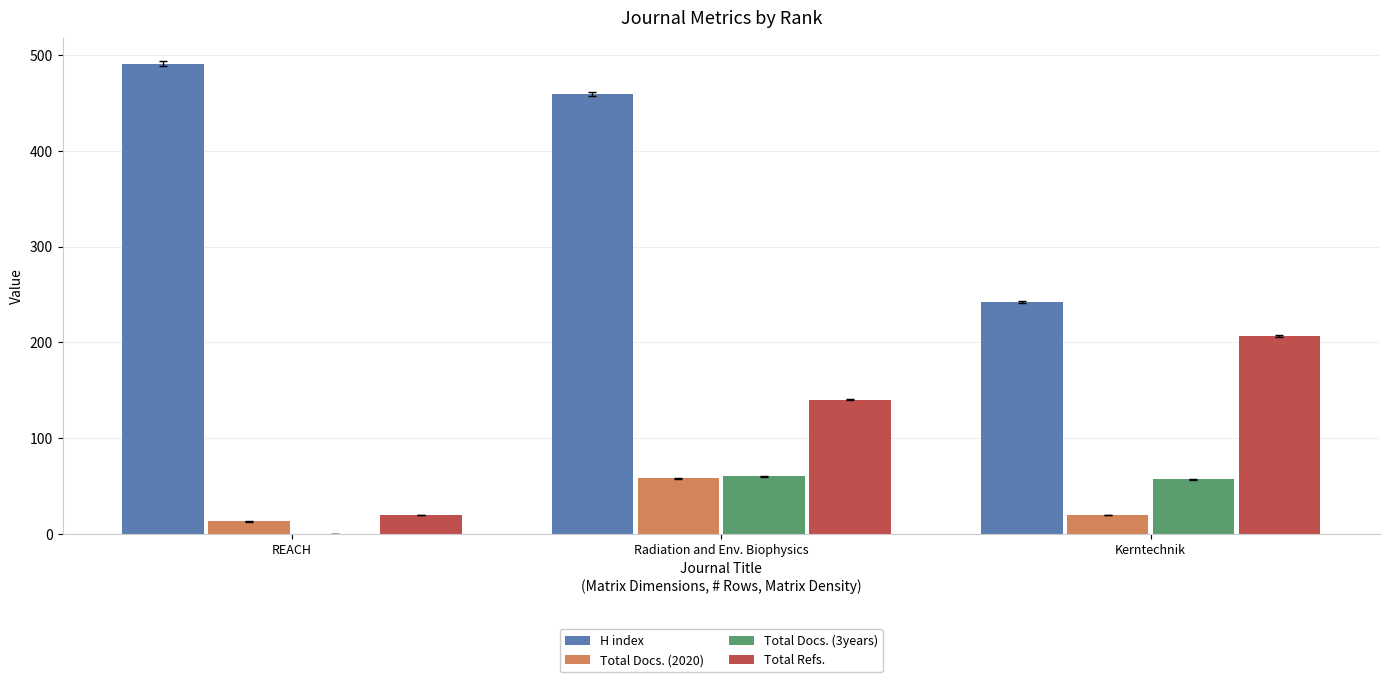

What are all the series names shown in the legend?

H index, Total Docs. (2020), Total Docs. (3years), Total Refs.